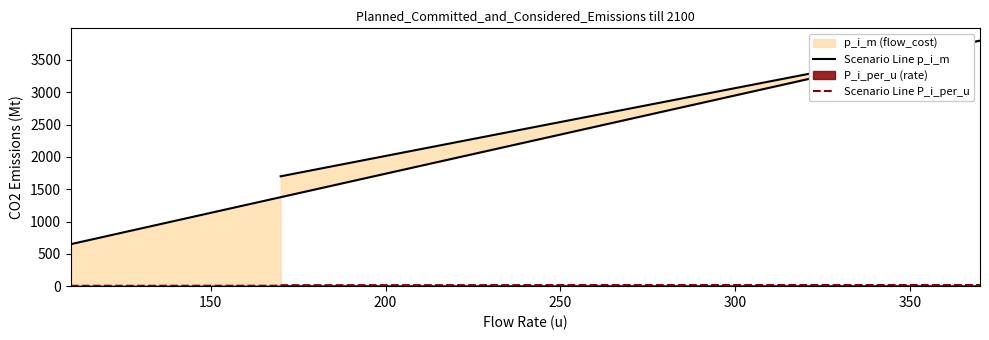

How many distinct data groups are displayed?

2